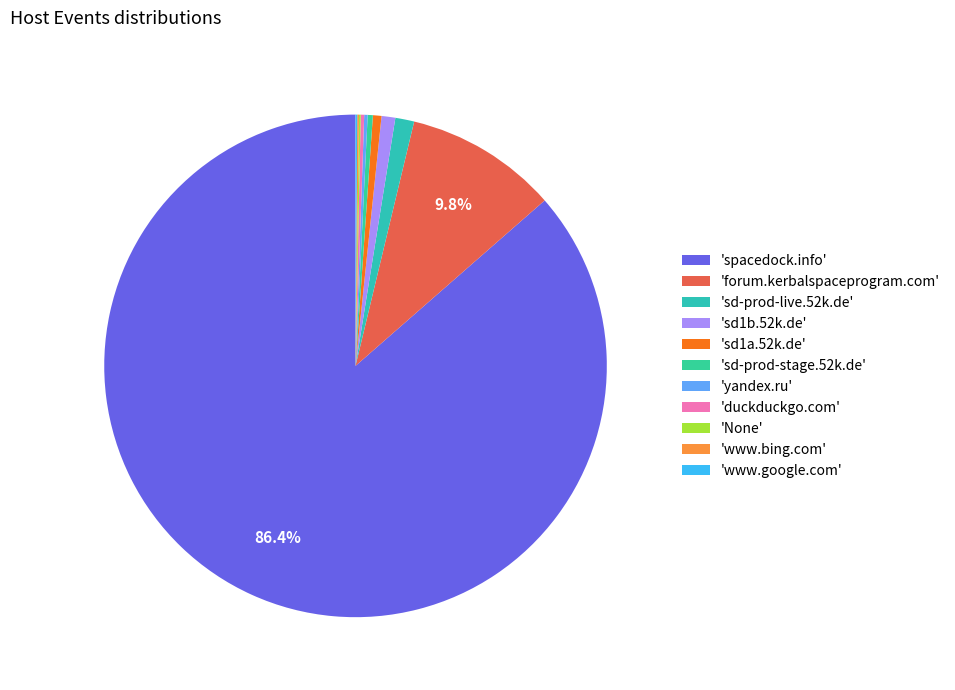

How many segments does this pie chart have?

11